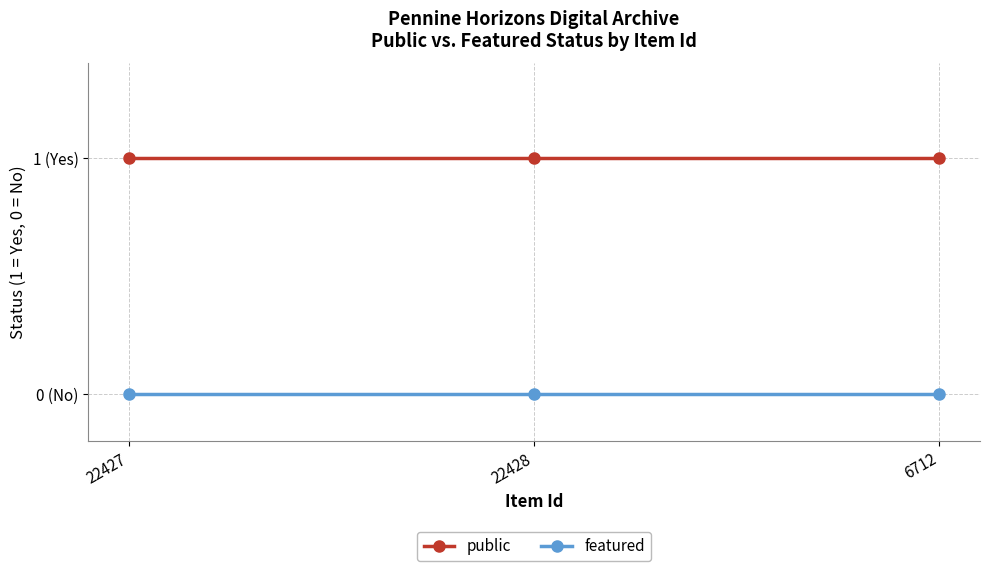

Read the public value at 22428.

1